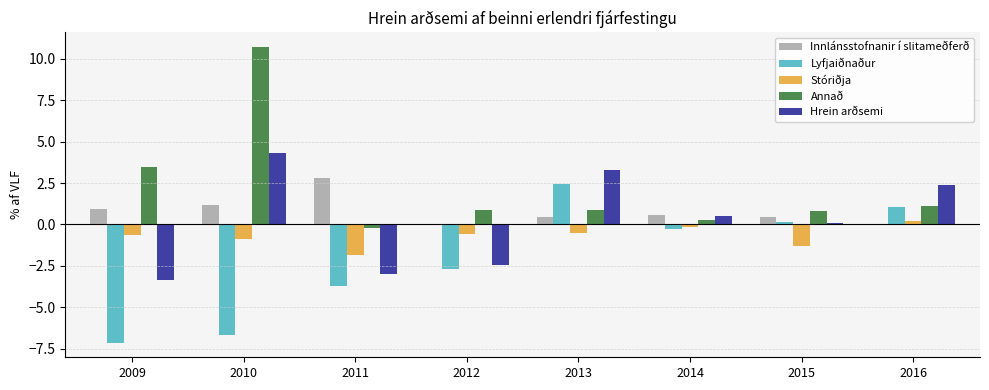

What is the spread (max minus min) of values at 2014?

0.8